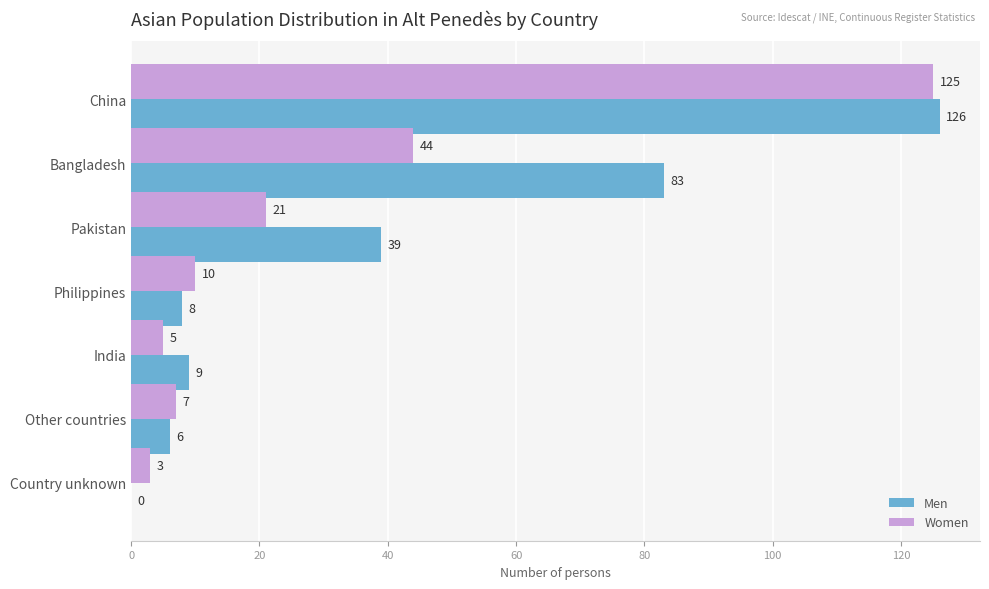

Which series has the largest total across all categories?

Men